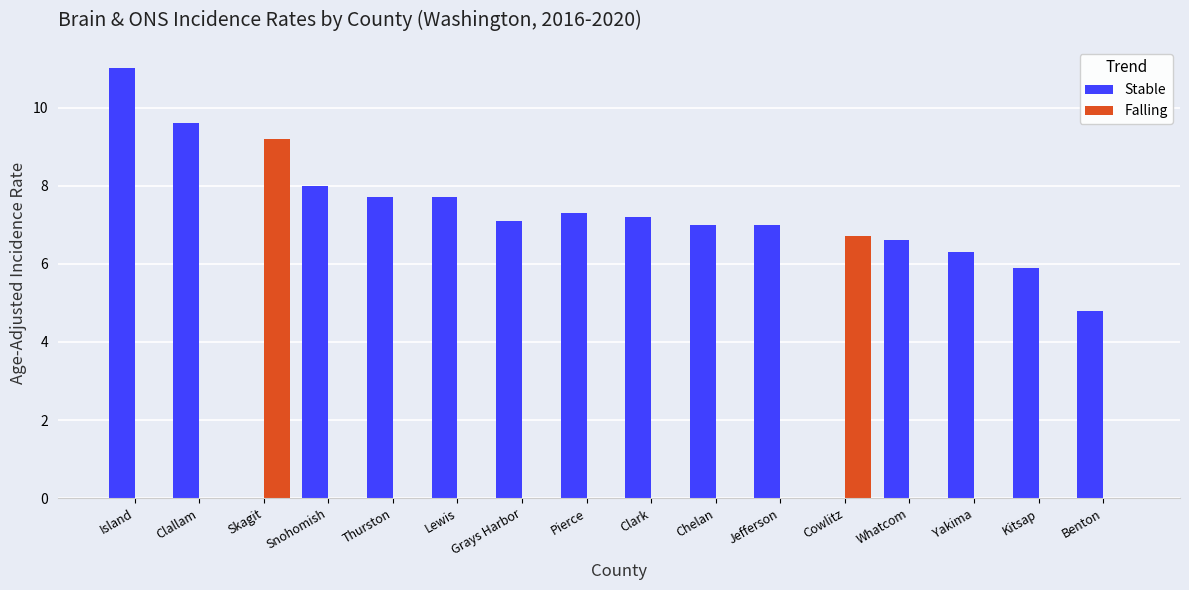

Which label corresponds to the largest value in the chart?

Island